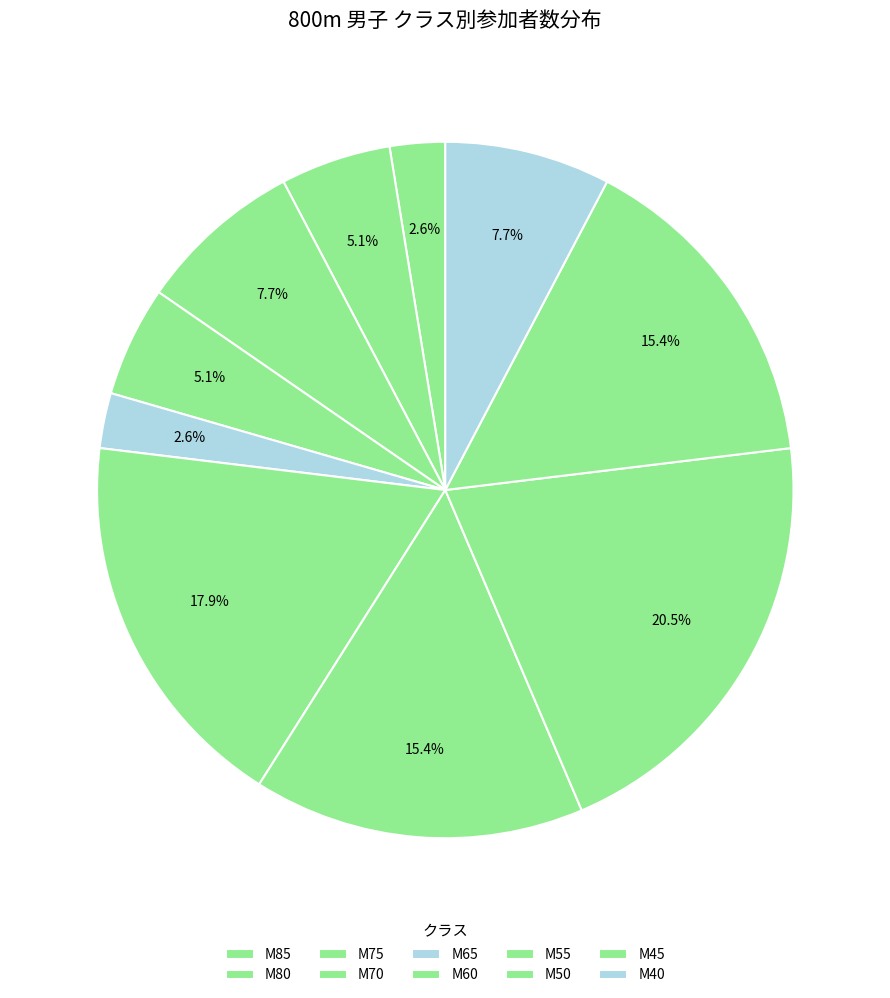

How many slices are in this pie chart?

10